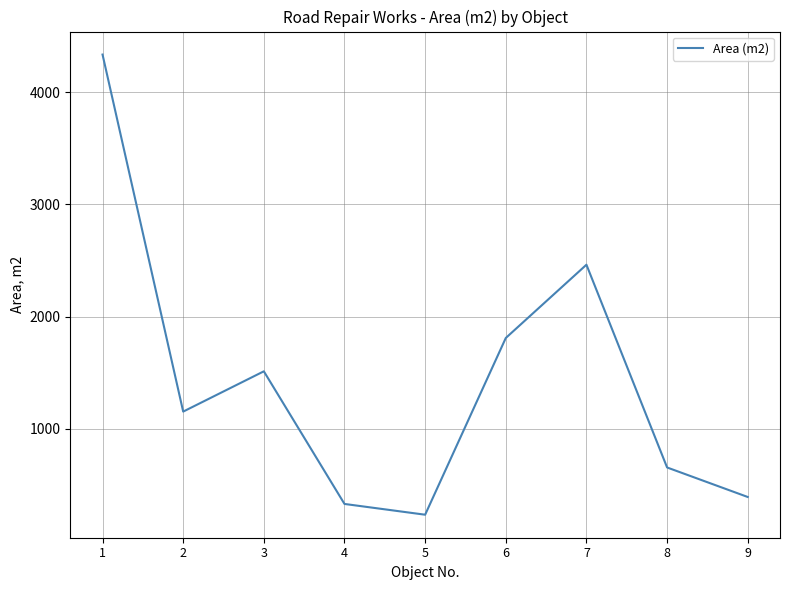

Is it true that the value at 6 is 1809?

True